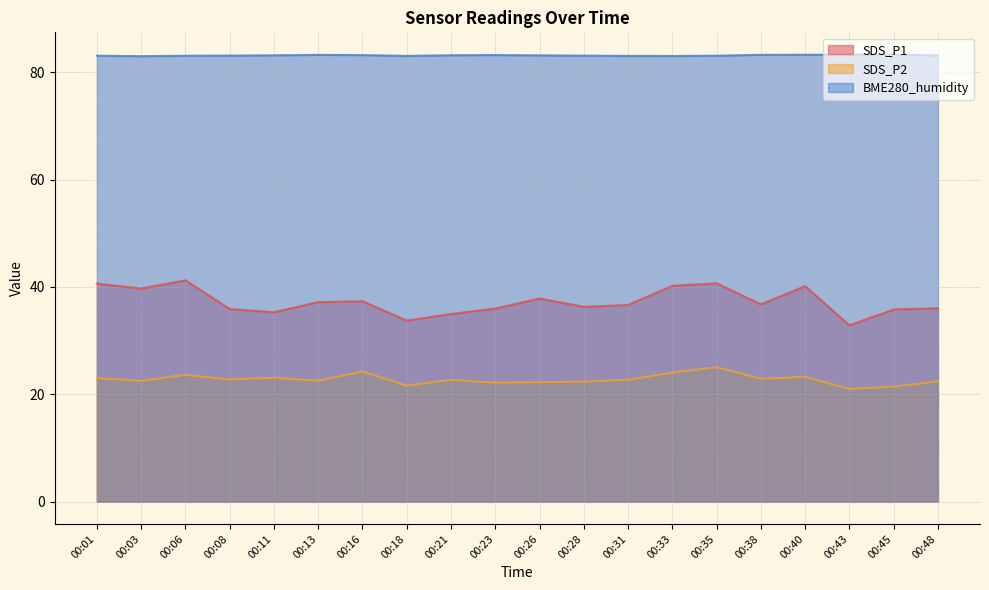

True or false: SDS_P2 has a value of 40.2 at 00:03.

False